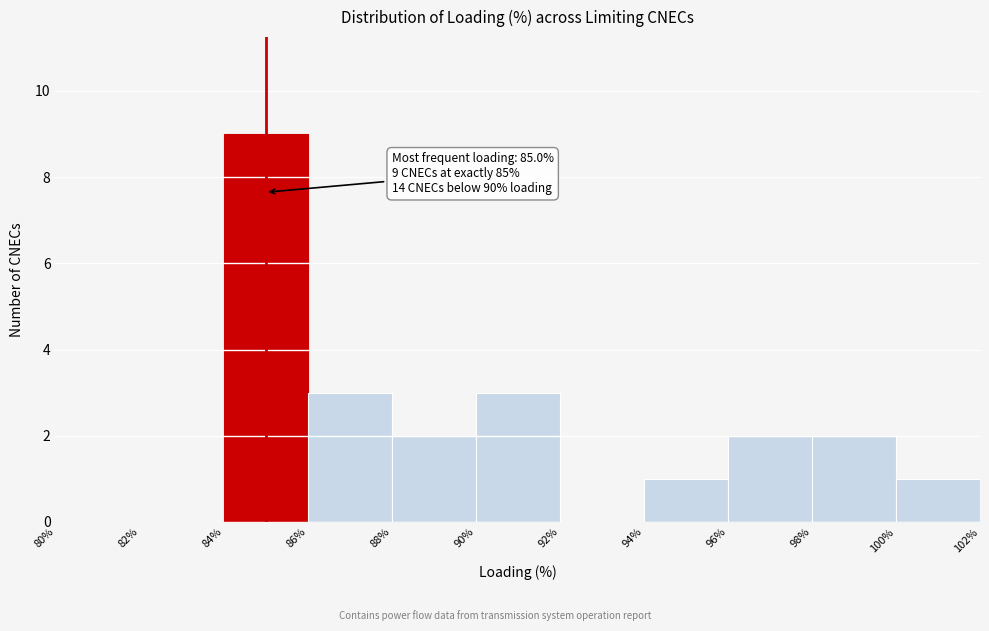

Which range on the x-axis has the tallest bar?

84% to 86%